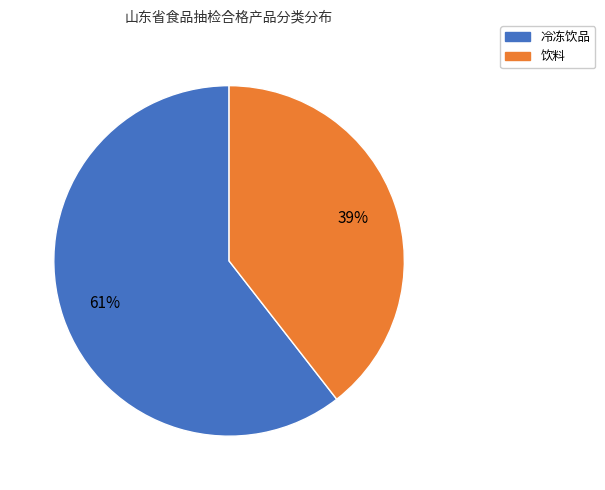

To the nearest percent, what is the average slice percentage?

50%